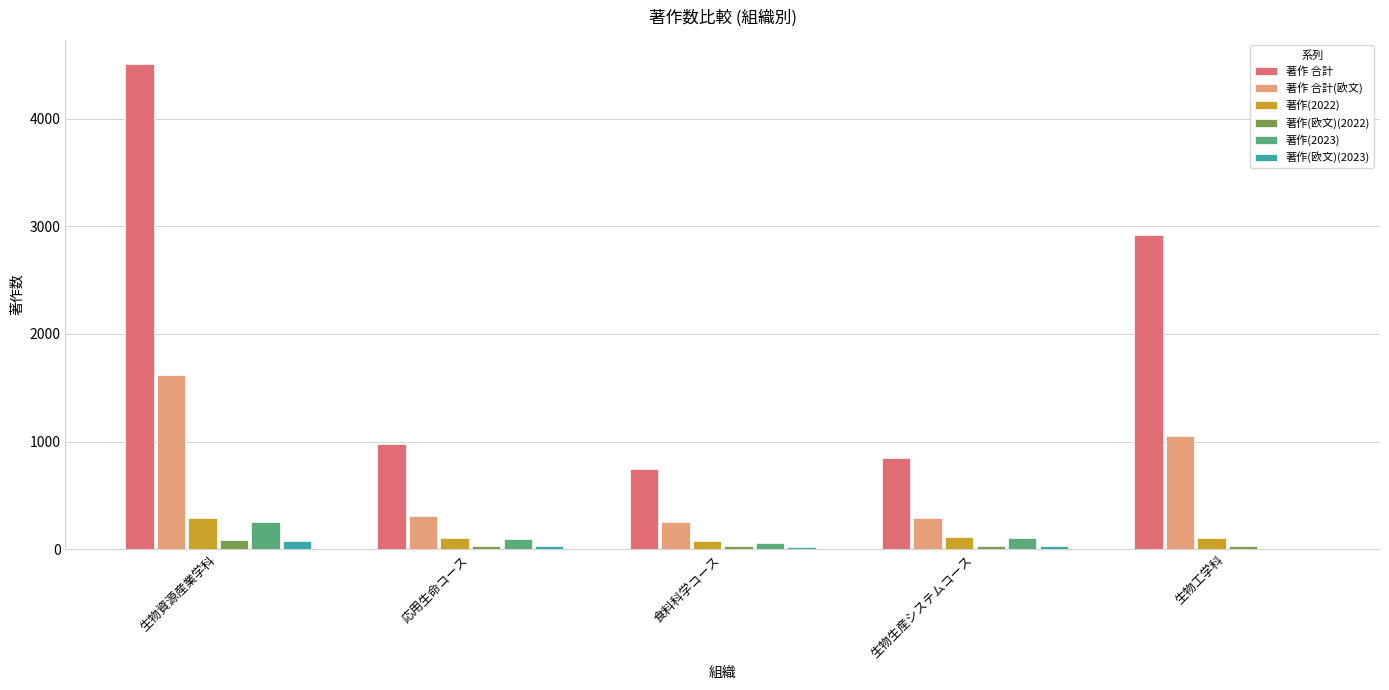

True or false: 著作 合計 has a value of 843 at 生物生産システムコース.

True